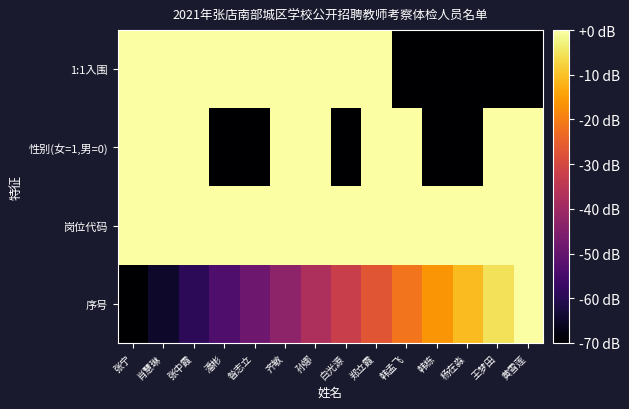

What is the spread (max minus min) of values at 张中霞?

707367524.2